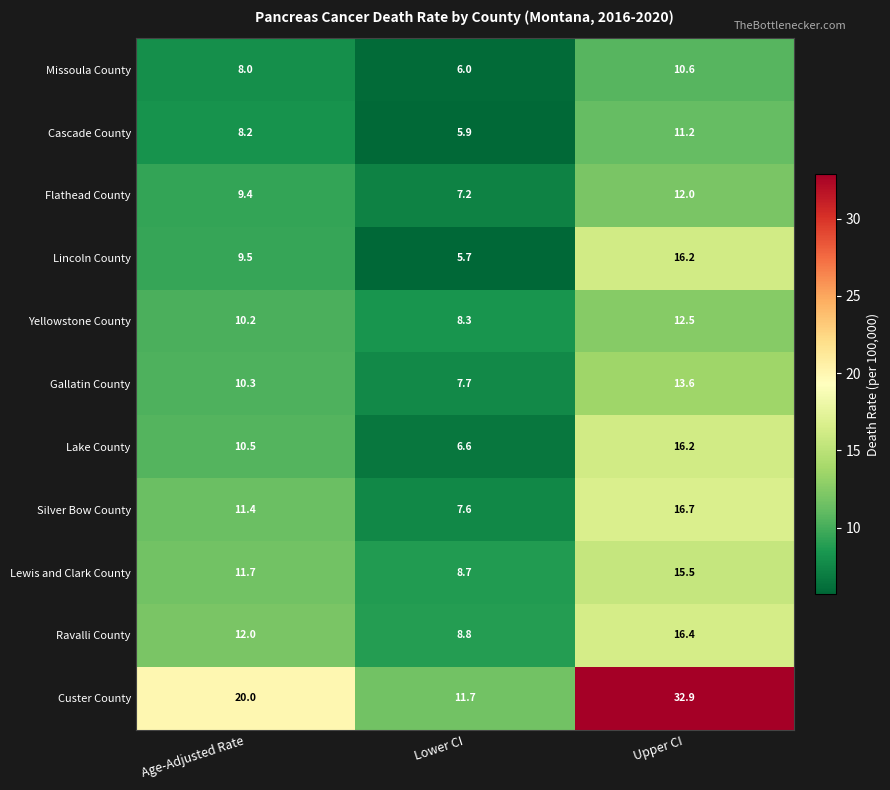

The value of Flathead County at Age-Adjusted Rate is 4.9. True or false?

False